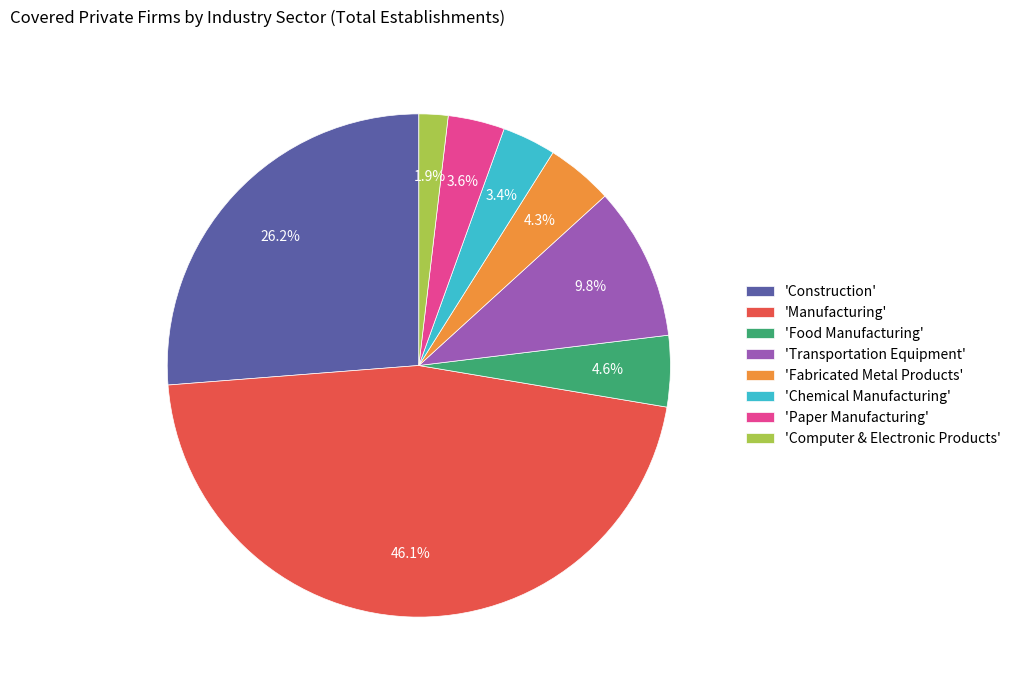

Does any single category account for the majority?

No